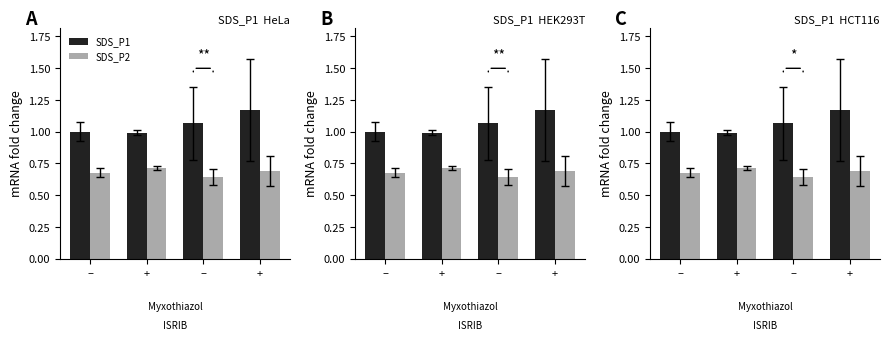

At which label does SDS_P2 reach its peak?

+